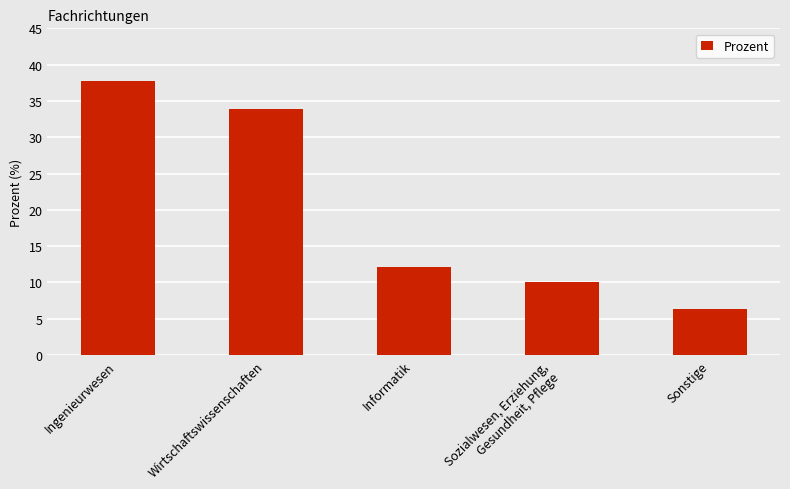

What is the label of the 1st bar from the right?

Sonstige